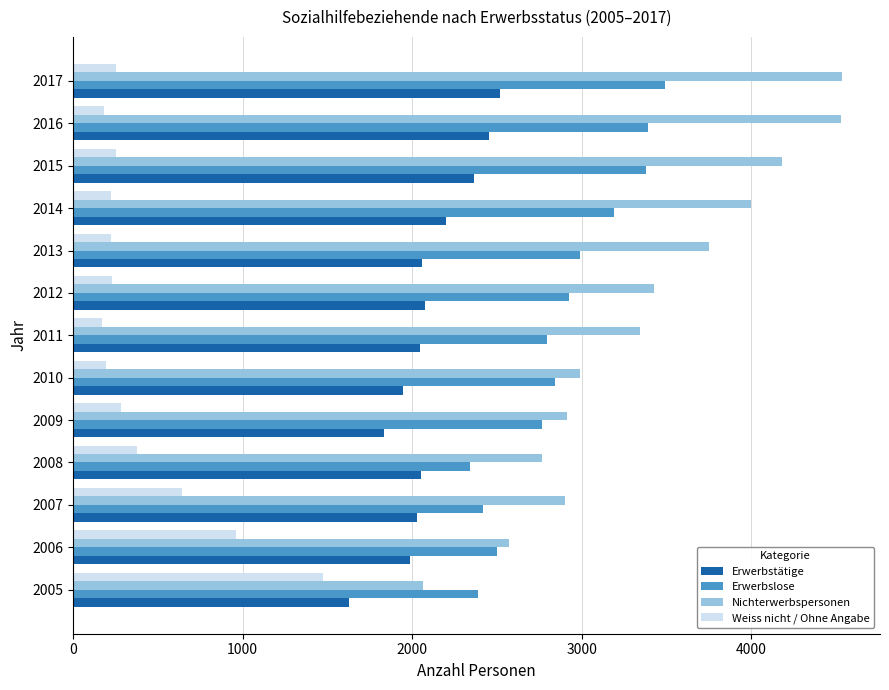

Is the value of Erwerbslose at 2005 greater than the value of Weiss nicht / Ohne Angabe at 2006?

Yes